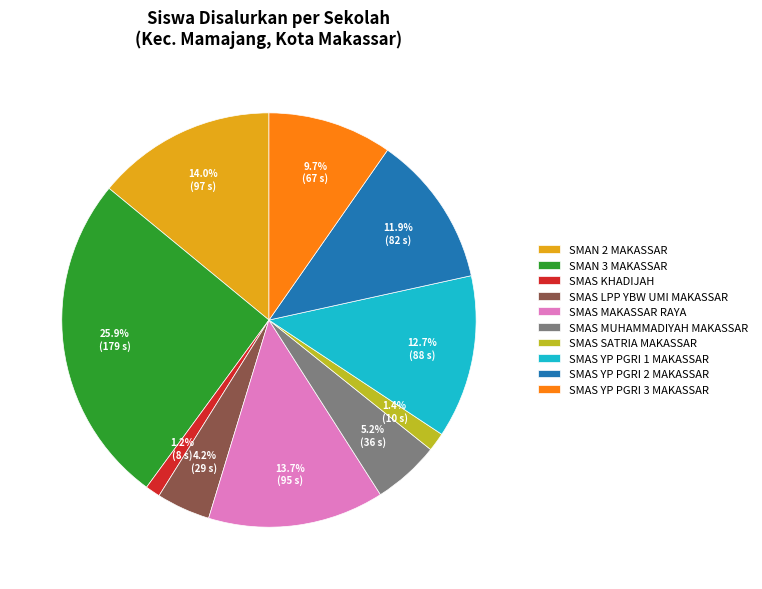

What percentage is the SMAS YP PGRI 2 MAKASSAR slice, to the nearest percent?

12%